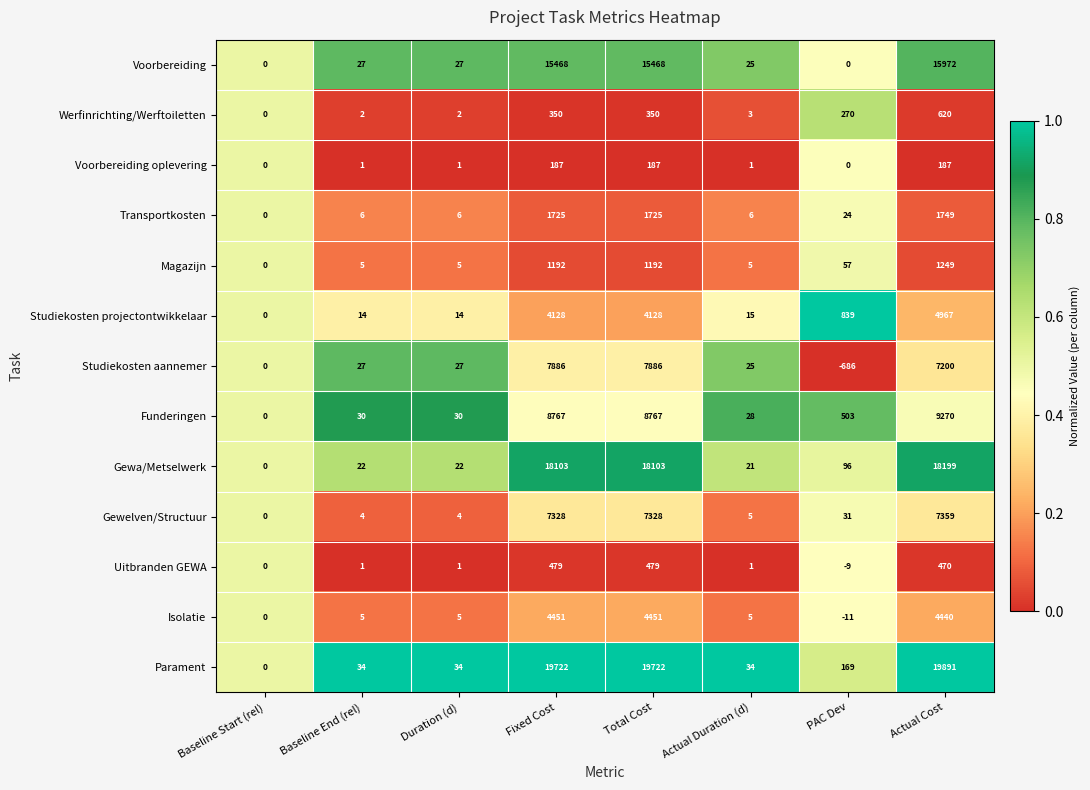

Rank the series by their maximum value, from highest to lowest.

Parament, Gewa/Metselwerk, Voorbereiding, Funderingen, Studiekosten aannemer, Gewelven/Structuur, Studiekosten projectontwikkelaar, Isolatie, Transportkosten, Magazijn, Werfinrichting/Werftoiletten, Uitbranden GEWA, Voorbereiding oplevering